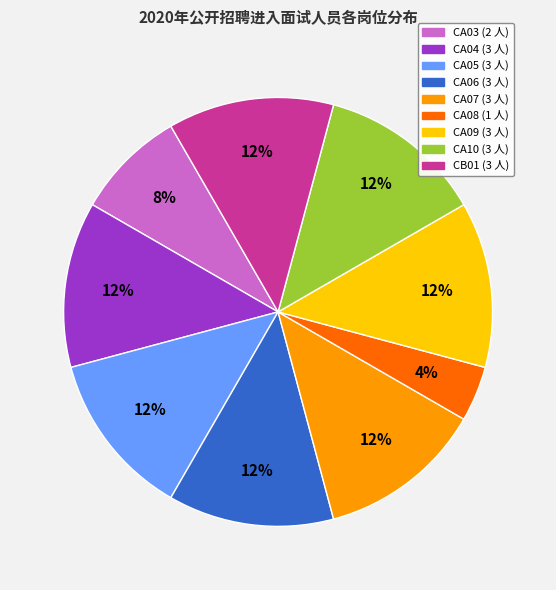

Which category has the smallest portion of the pie?

CA08